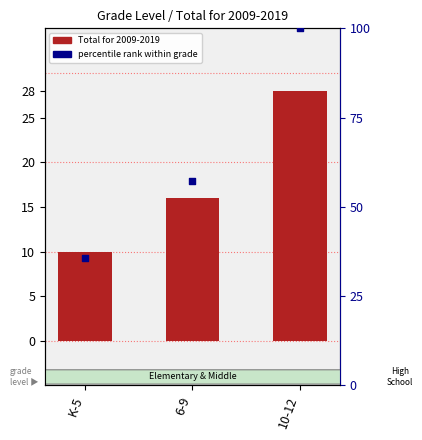

At which category is the sum across all series the highest?

10-12